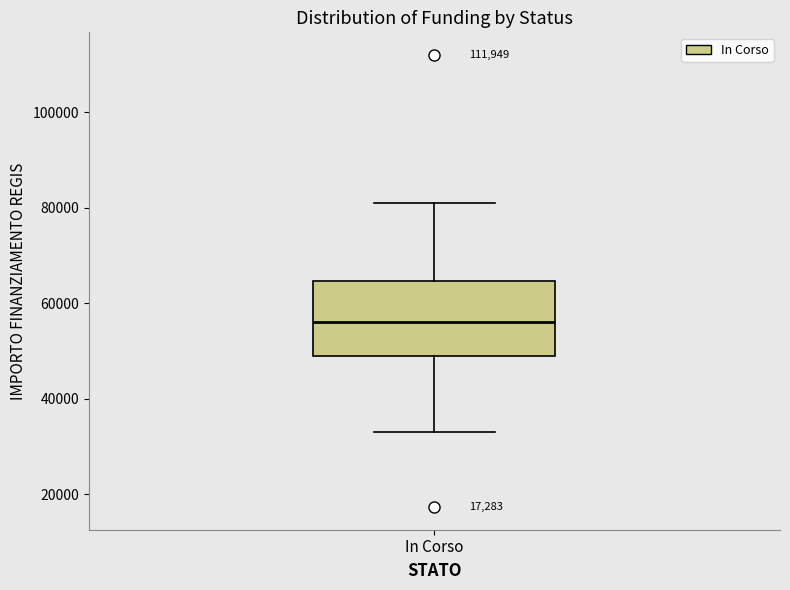

Transcribe this box plot: give where the median line is, the range the box spans, and where the two whiskers end, as read against the y-axis. The values are not printed on the chart, so give them approximately, as read against the axis.

median 56000, box 50000 to 64000, whiskers 32000 to 80000